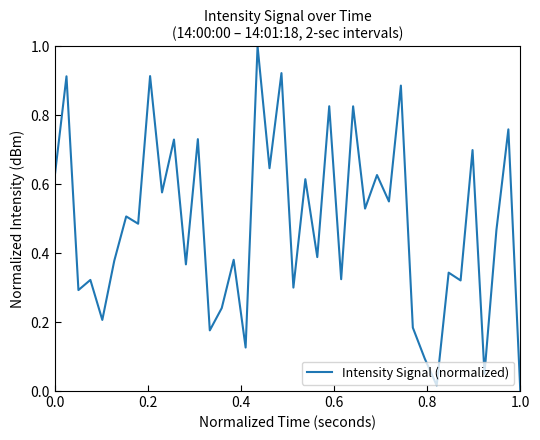

What is the maximum value shown in the chart?

1.0